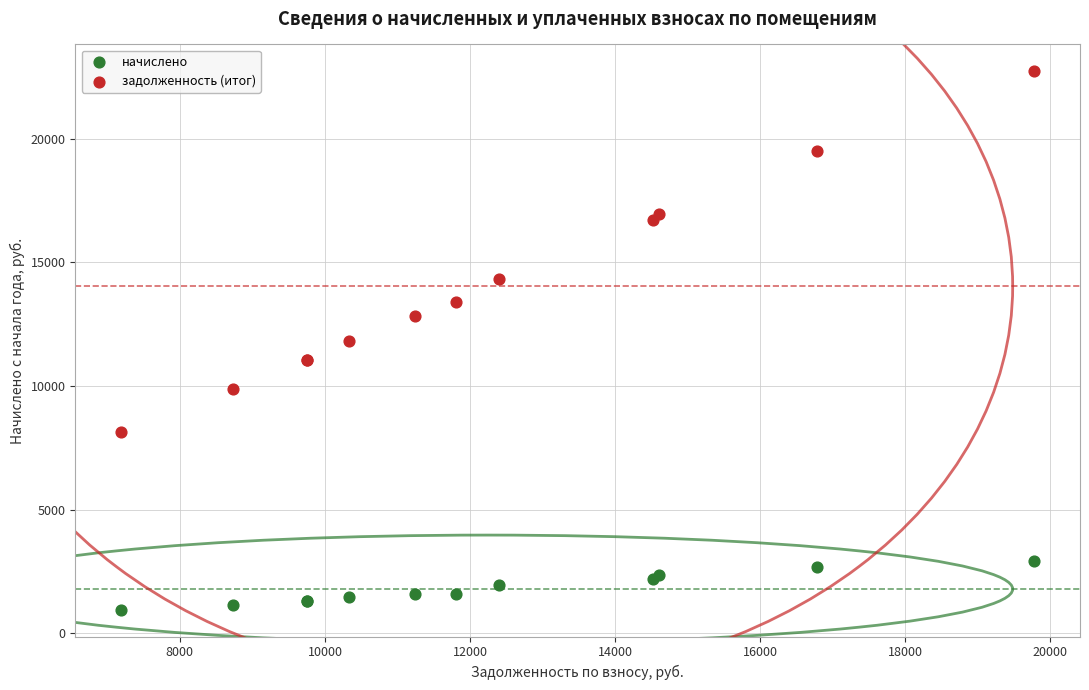

Which series reaches the maximum Y coordinate?

задолженность (итог)